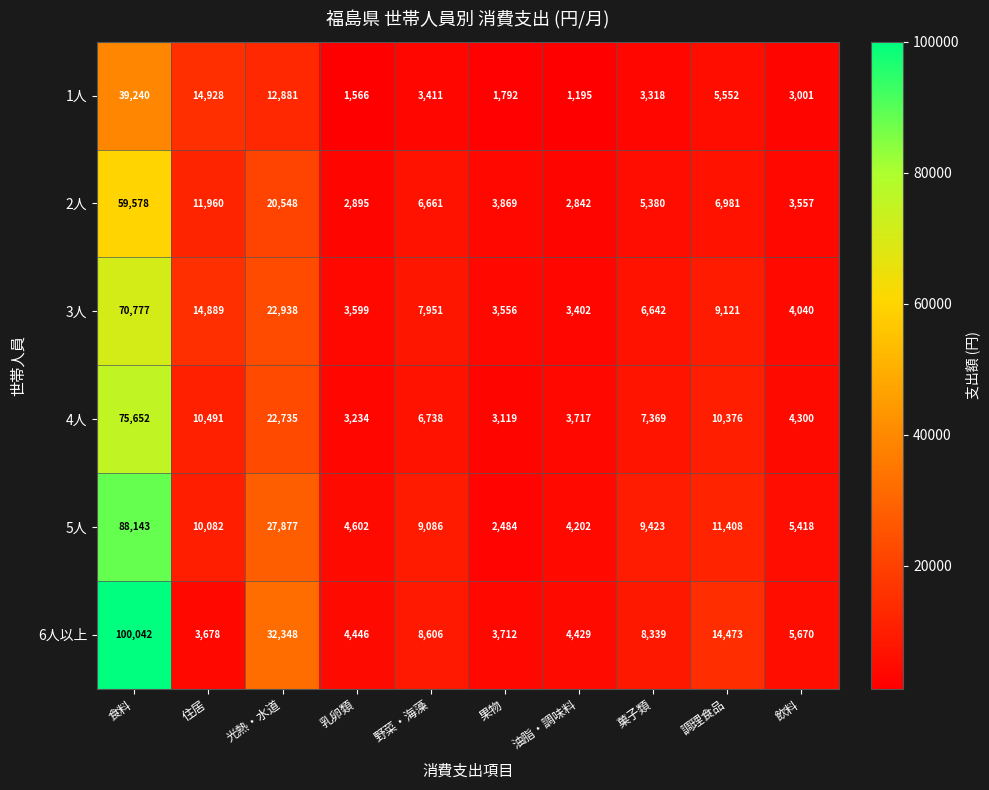

Which series has the largest total across all categories?

6人以上